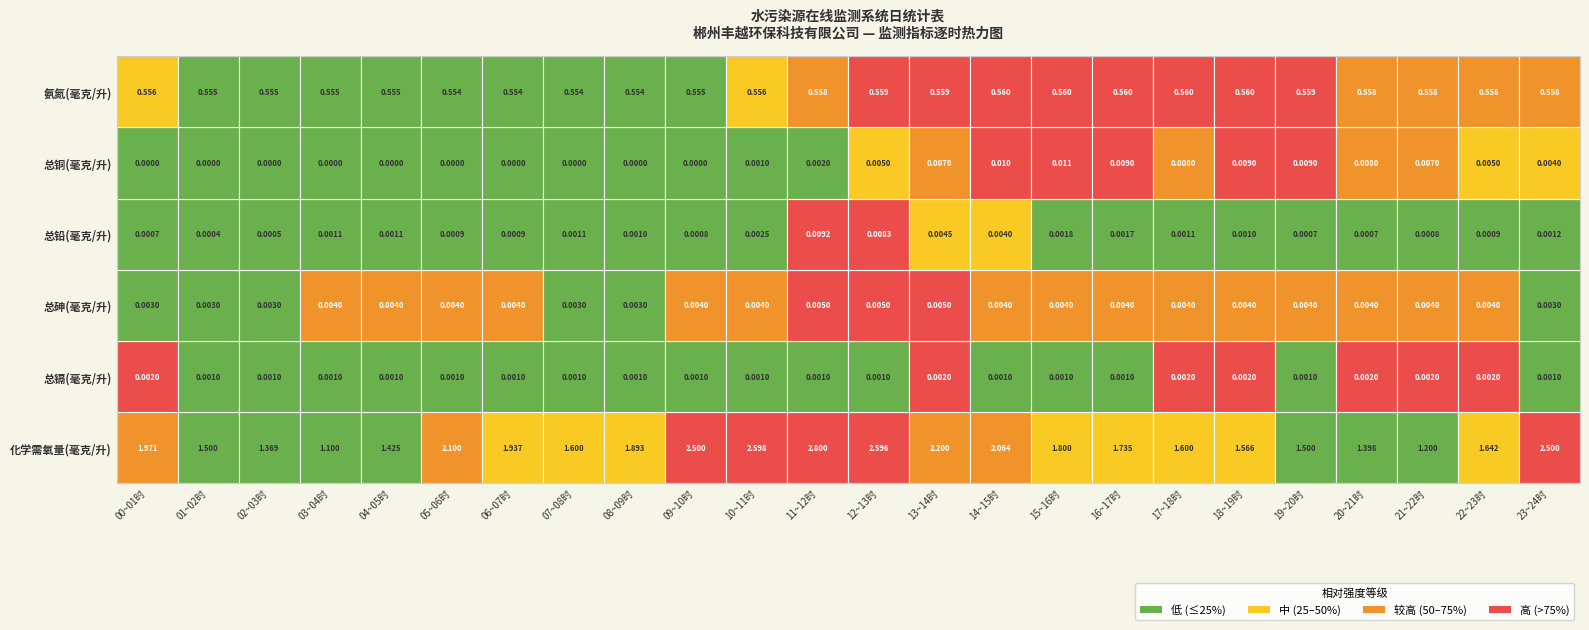

Which category has the lowest value in the 总铅(毫克/升) series?

01~02时